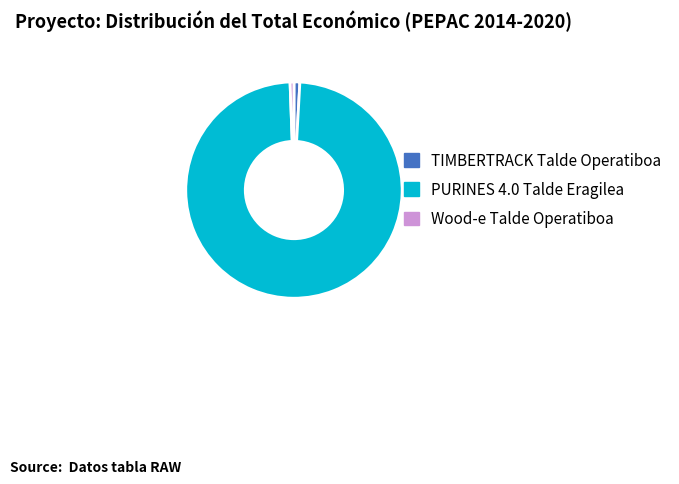

How many slices are in this pie chart?

3